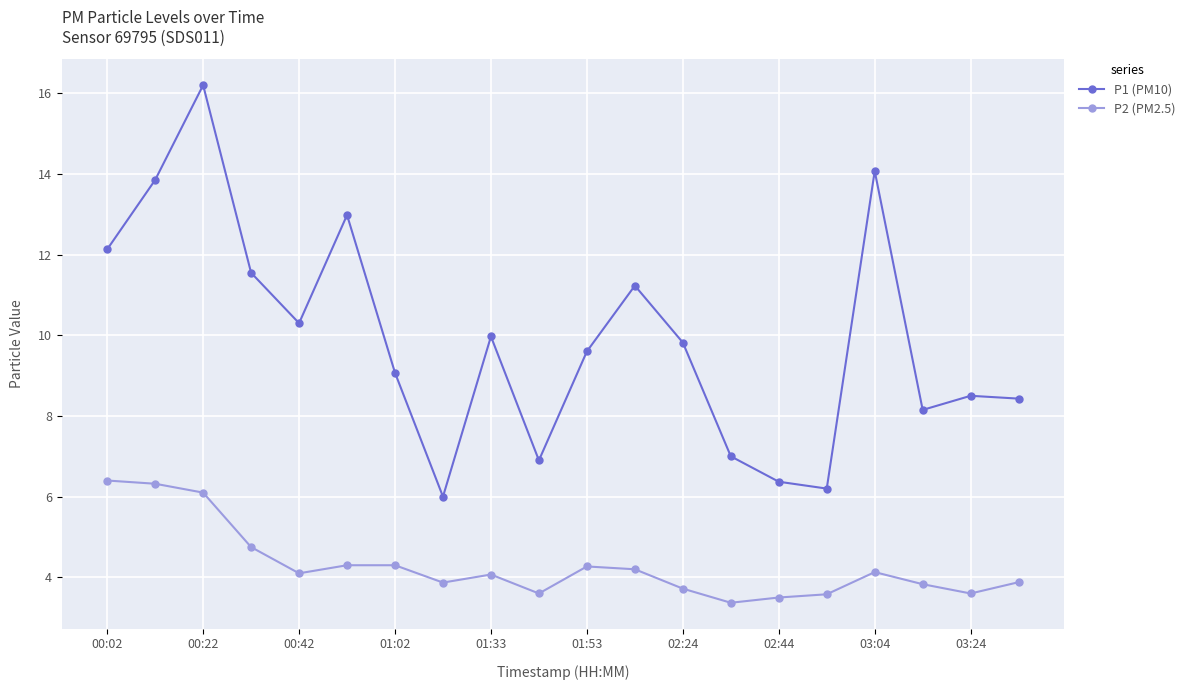

What is the average value of the P2 (PM2.5) series?

4.3